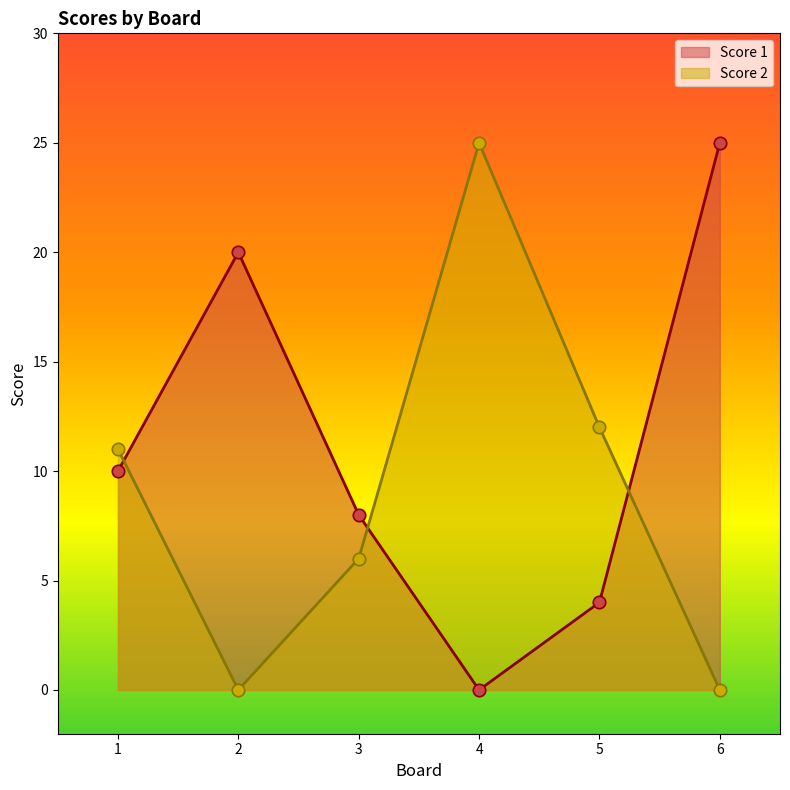

What are all the series names shown in the legend?

Score 1, Score 2